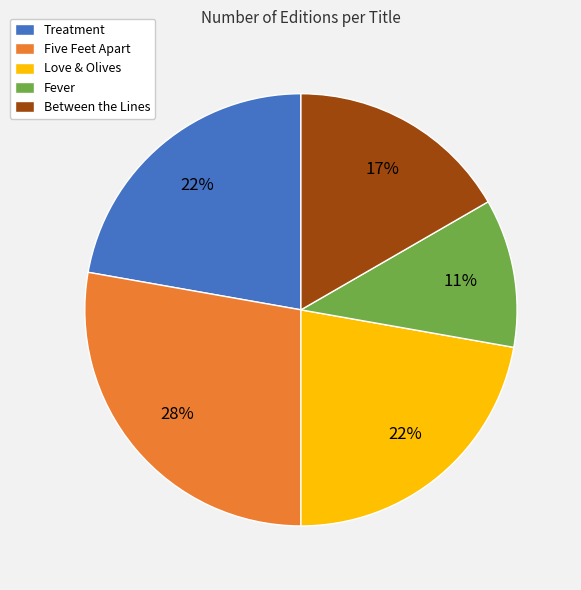

Do Treatment and Love & Olives together represent more than half of the pie?

No